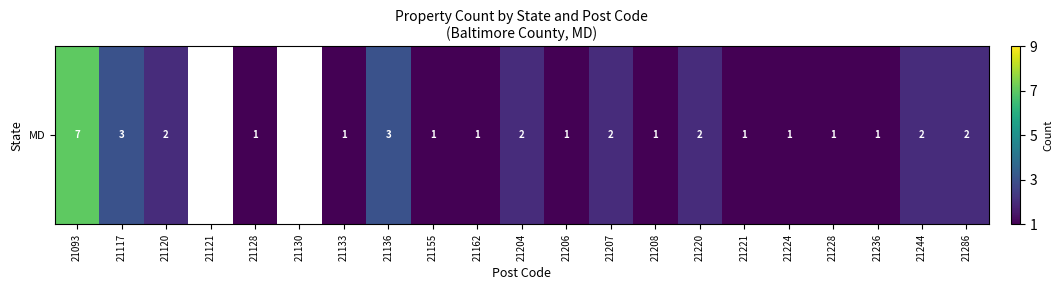

What is the change in value from 21133 to 21220?

+1.0